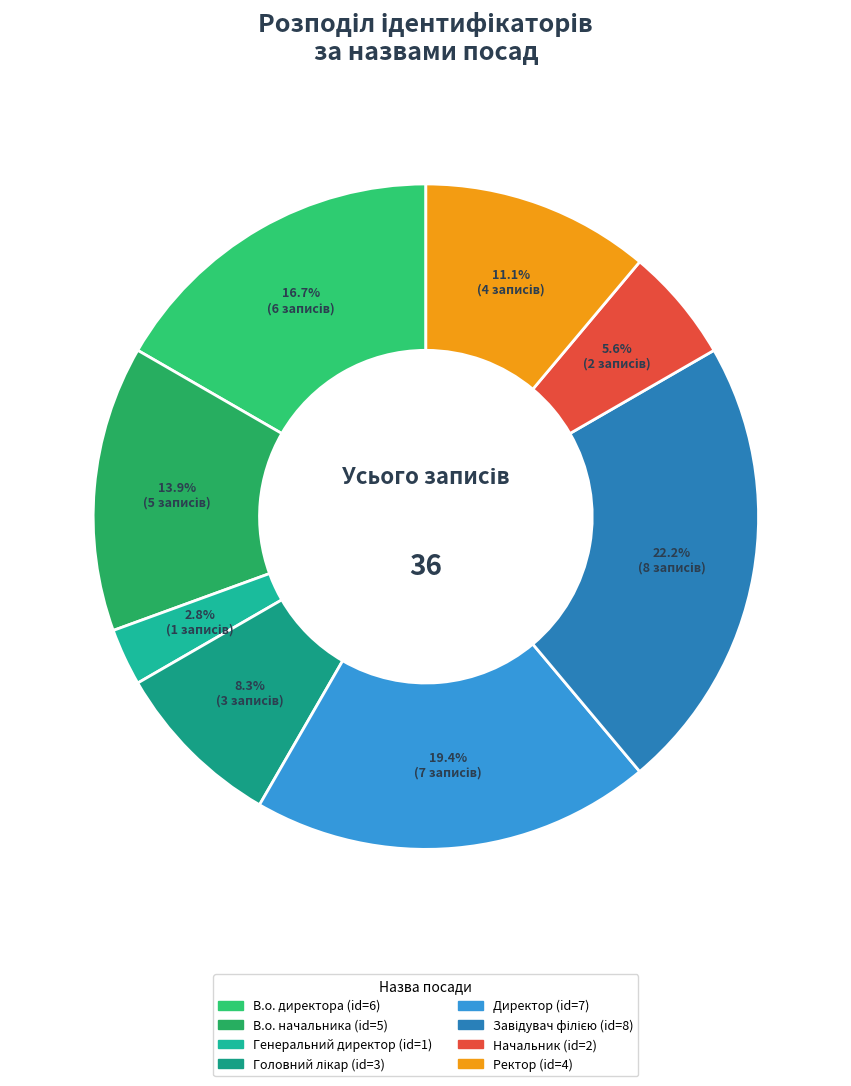

Is it true that Генеральний директор is 1% of the pie?

False